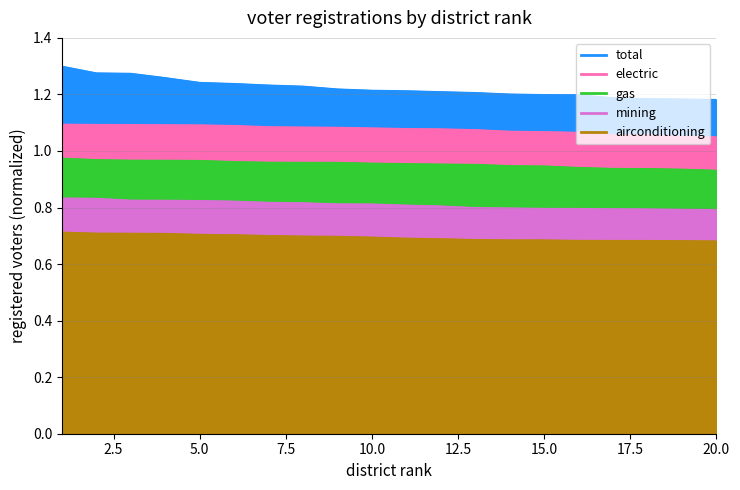

True or false: mining has a value of 0.8 at 10.

True